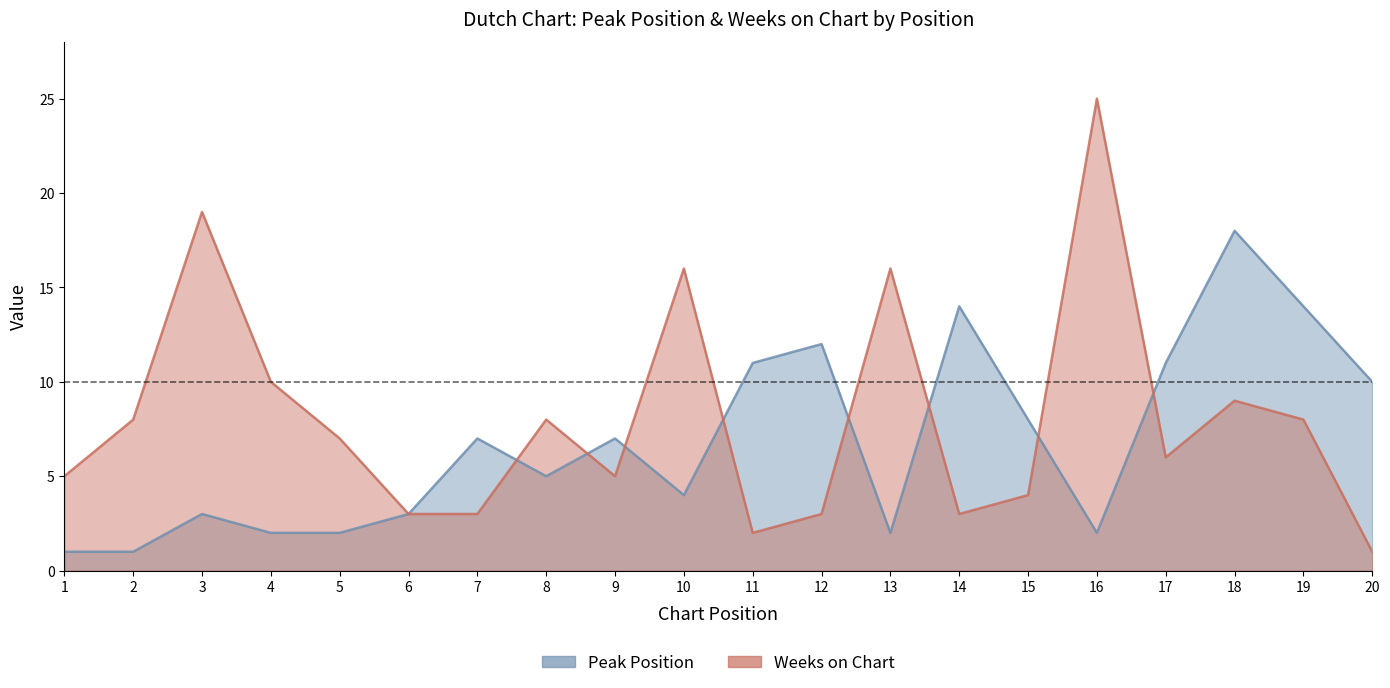

In Peak Position, how many points are lower than both neighbors (excluding endpoints)?

4